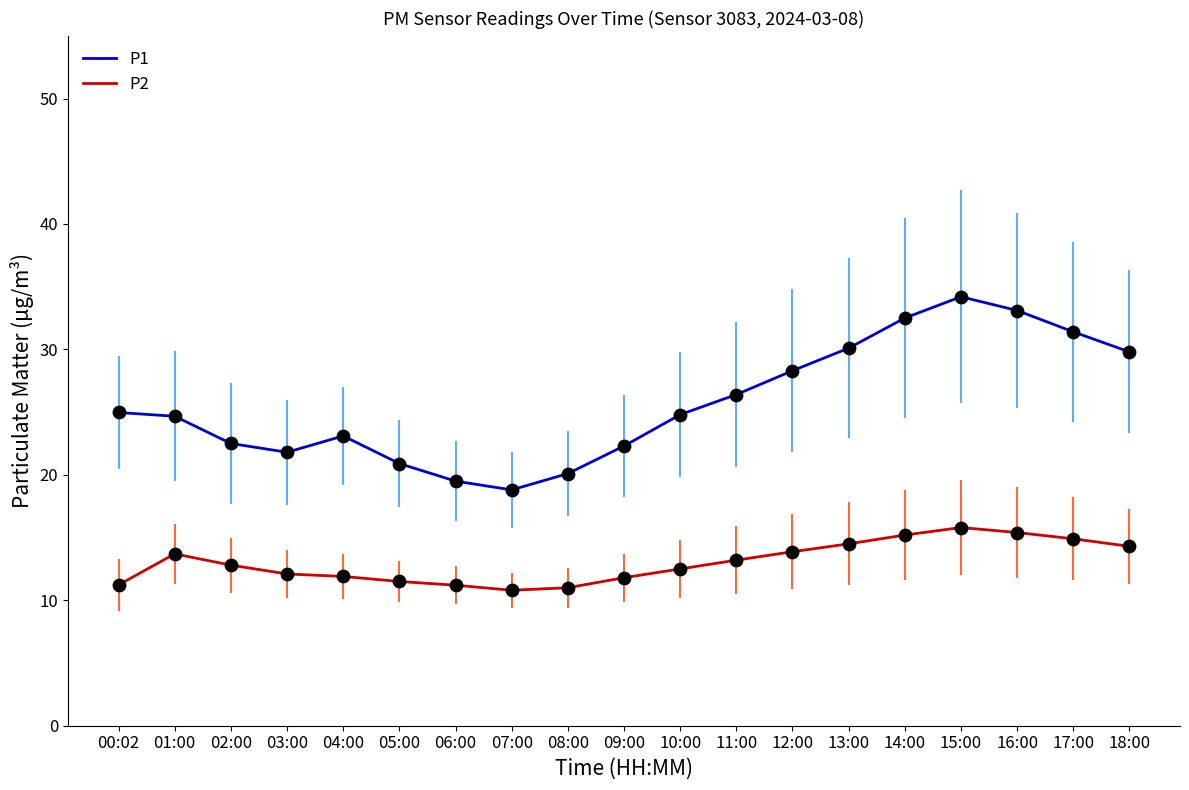

What is the difference between the highest and lowest values at 10:00?

12.3